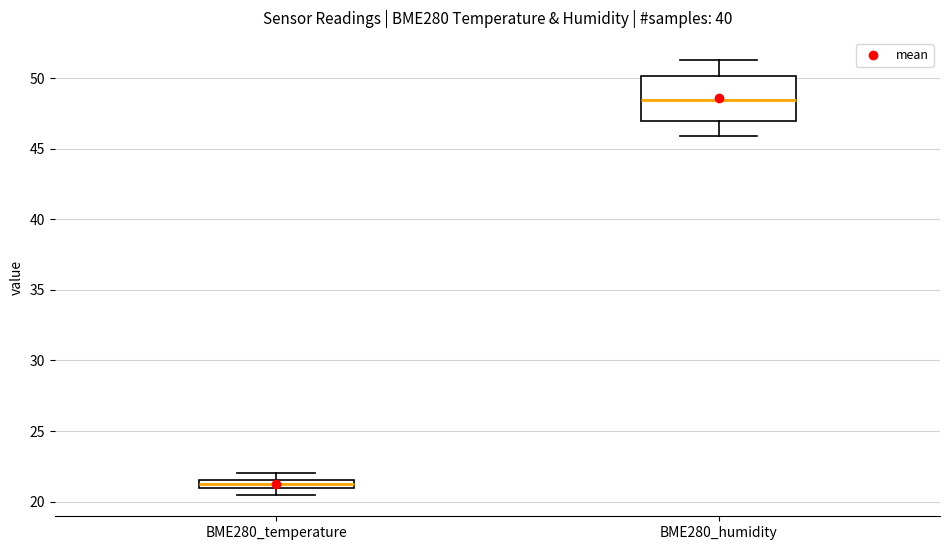

Which box's median line is the lowest?

BME280_temperature